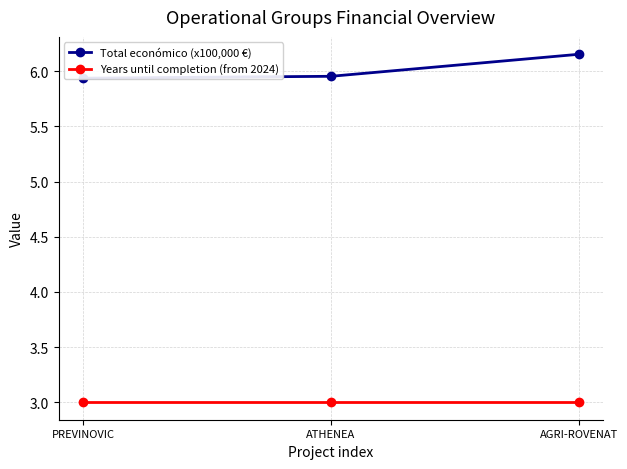

Reading right to left, what are all the values shown in this chart?

Total económico (x100,000 €): AGRI-ROVENAT=6.2	ATHENEA=6.0	PREVINOVIC=5.9
Years until completion (from 2024): AGRI-ROVENAT=3.0	ATHENEA=3.0	PREVINOVIC=3.0